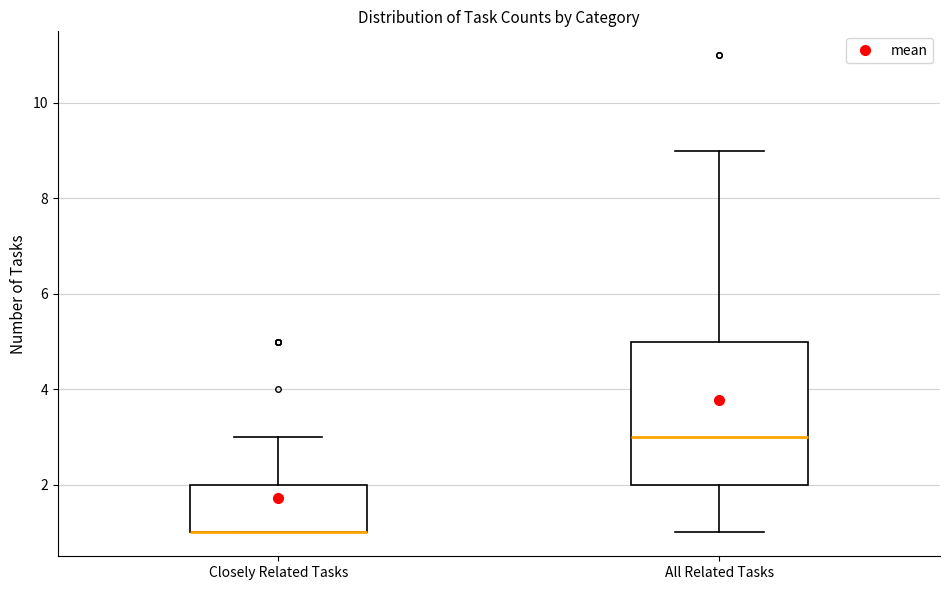

Where is the lower edge of the box for All Related Tasks on the y-axis? The values are not printed on the chart, so give them approximately, as read against the axis.

2